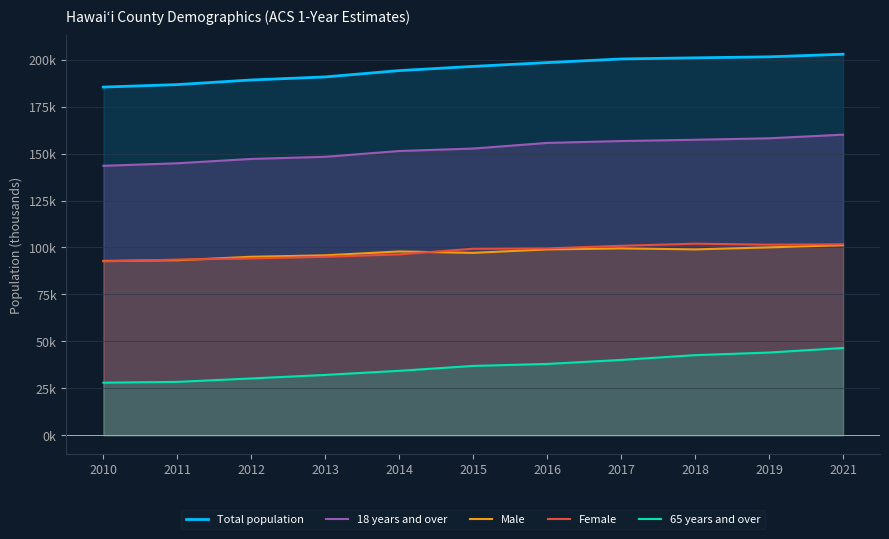

The Total population series shows 201.5 at 2019. True or false?

True